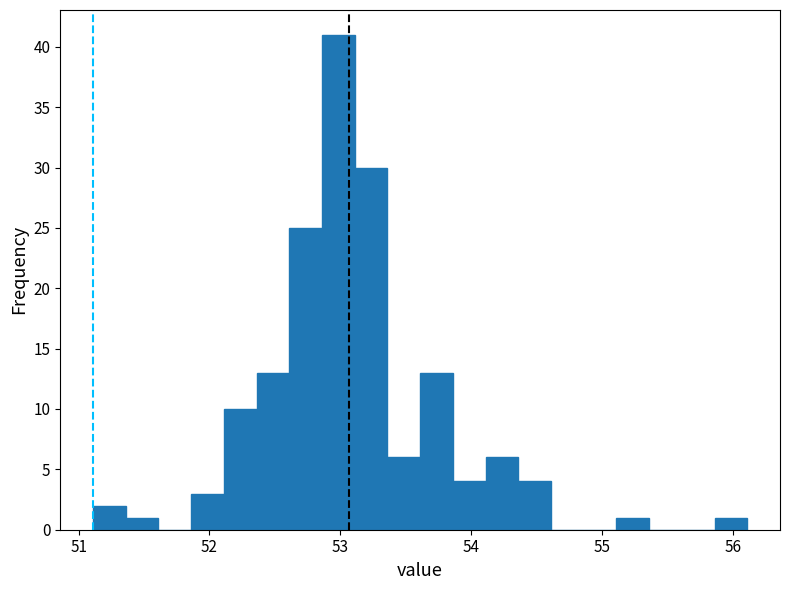

Read against the x-axis, roughly where is the centre of the tallest bar?

53.0